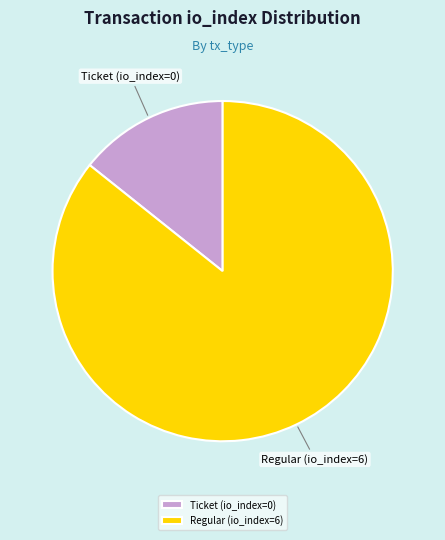

Which has a higher value, Ticket (io_index=0) or Regular (io_index=6)?

Regular (io_index=6)